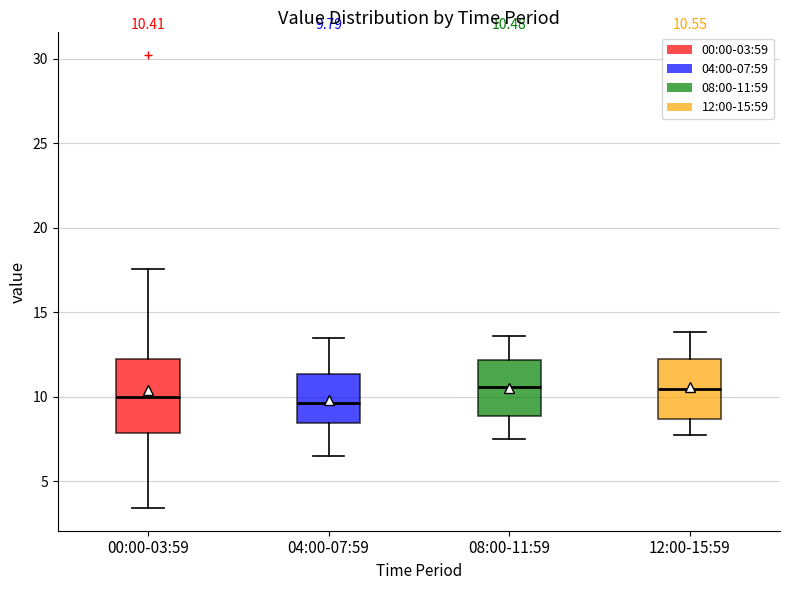

Which box is the tallest, from its lower edge to its upper edge?

00:00-03:59